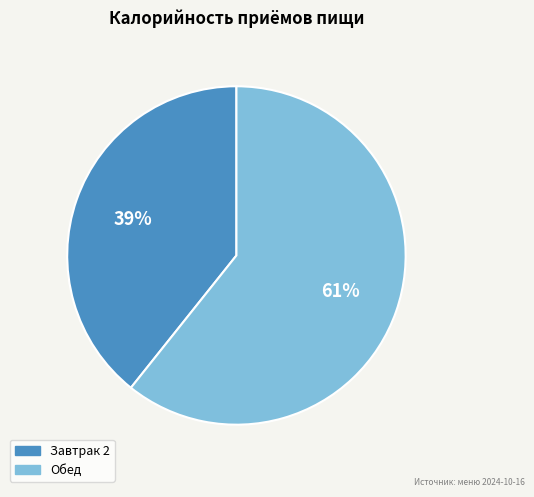

Which has a higher value, Обед or Завтрак 2?

Обед